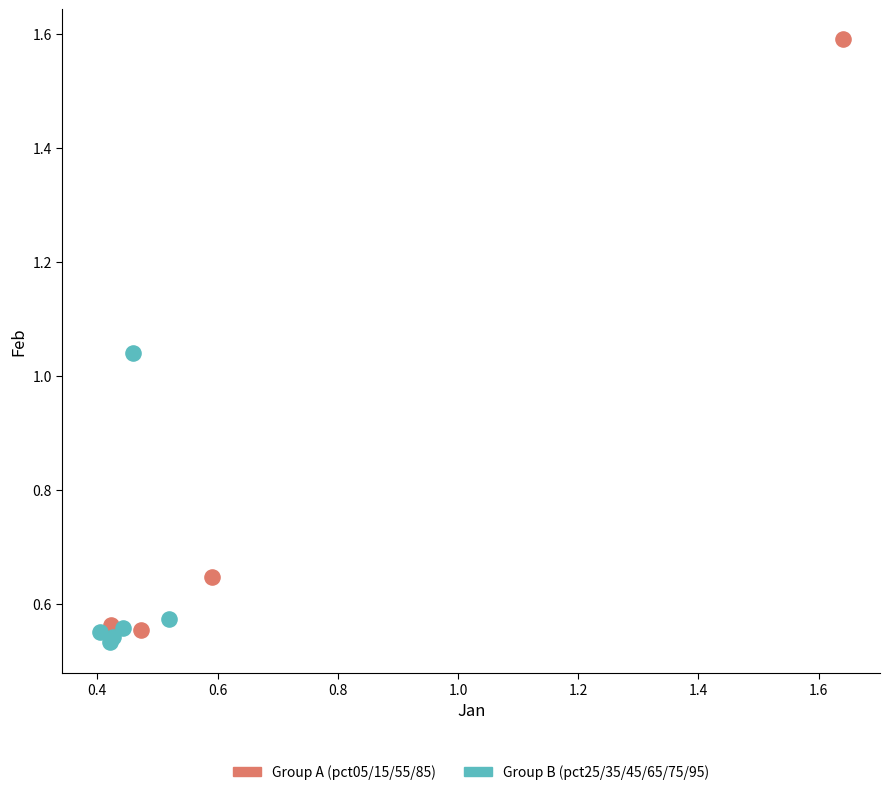

Which series reaches the maximum Y coordinate?

Group A (pct05/15/55/85)